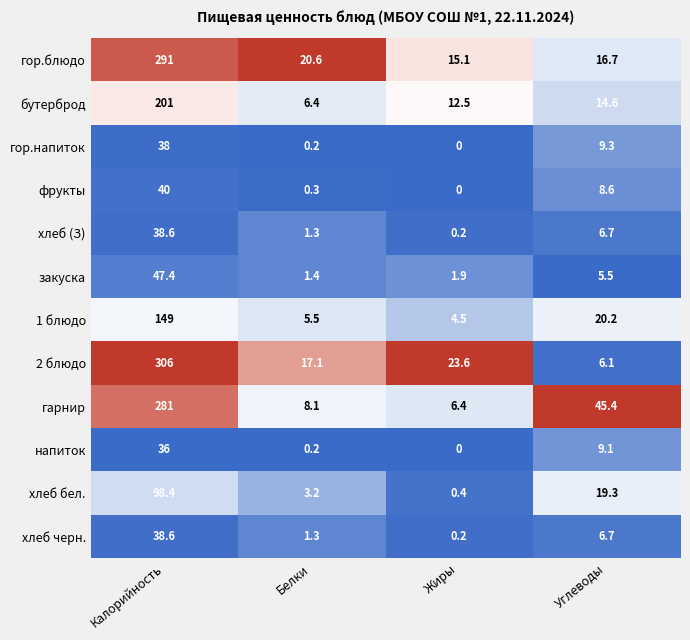

Which category has the highest value across all series?

Калорийность